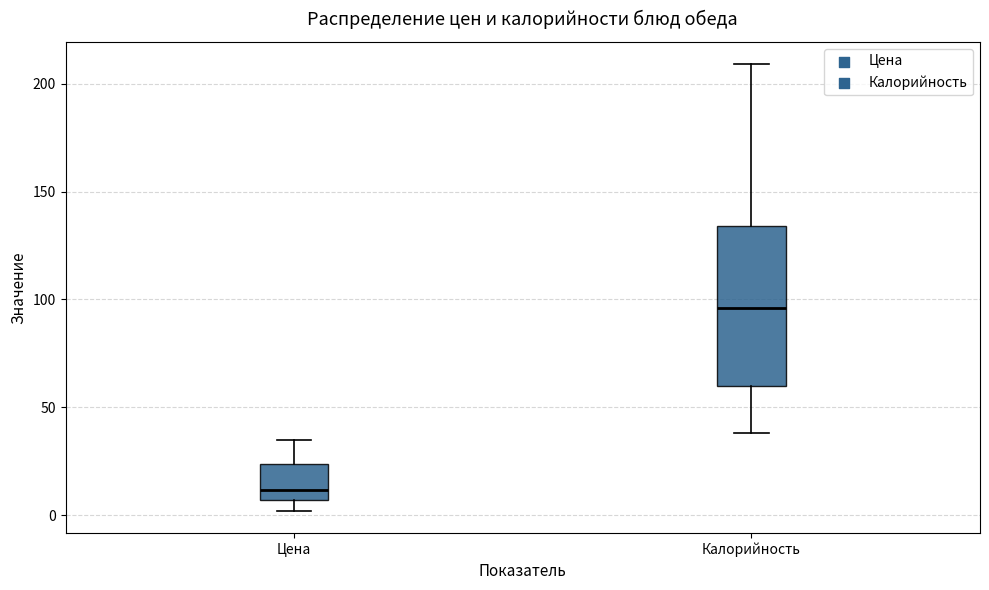

Which box has the highest median line?

Калорийность